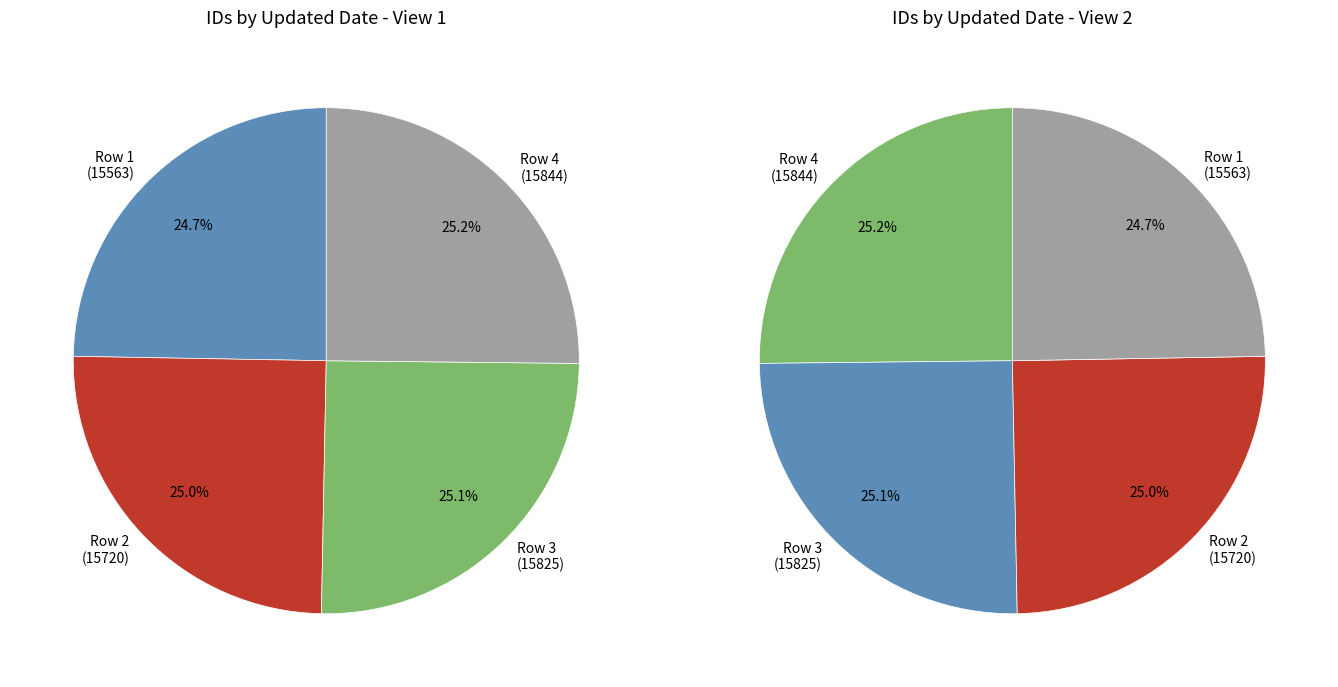

The 2009-09-14 (id:15825) slice represents 25% of the pie. True or false?

True